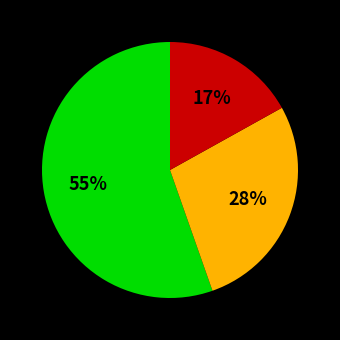

To the nearest percent, what is the average slice percentage?

33%